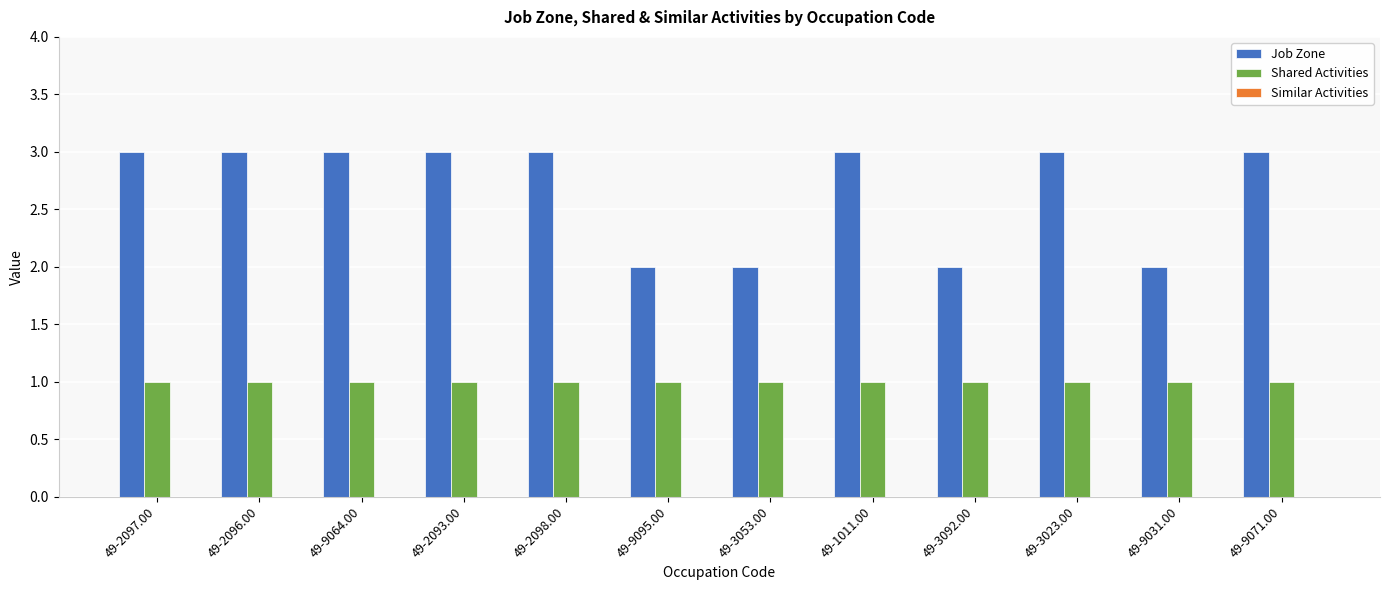

What is the value of the Shared Activities bar at the 7th from the left?

1